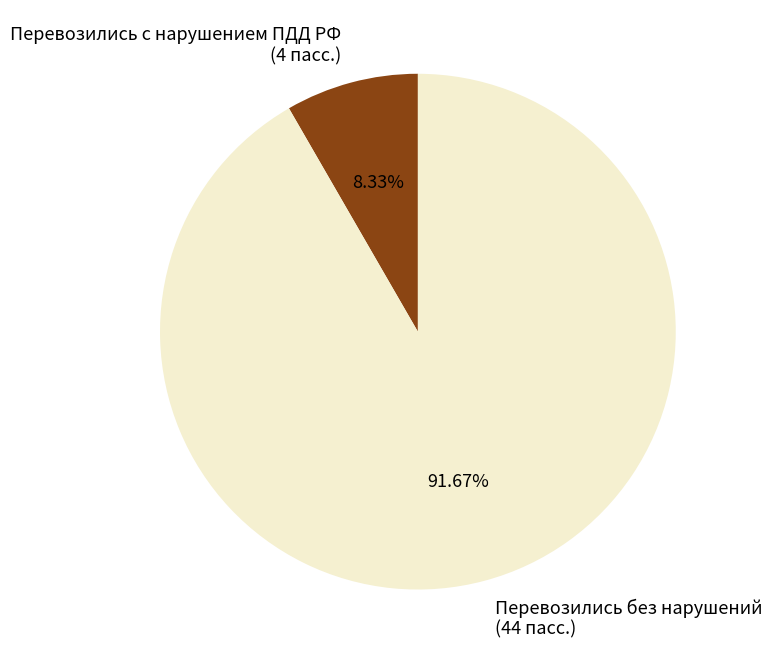

How many segments does this pie chart have?

2